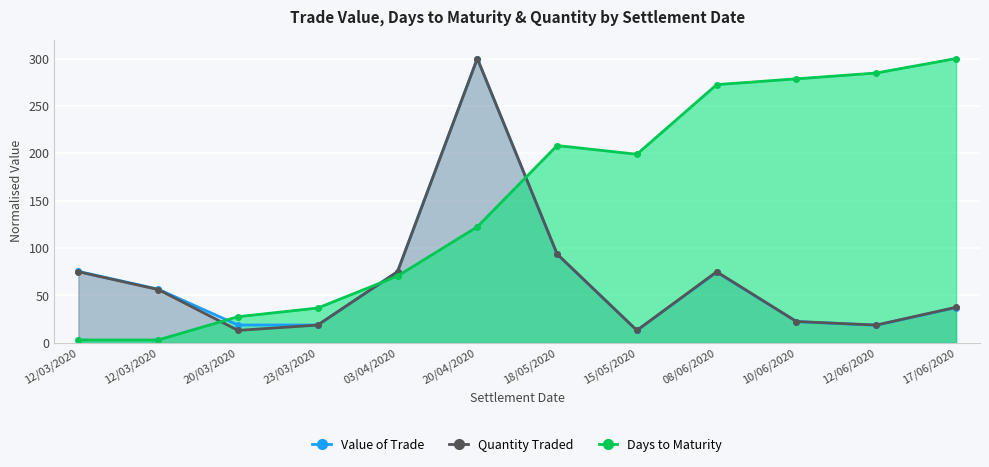

Which series has the largest total across all categories?

Days to Maturity